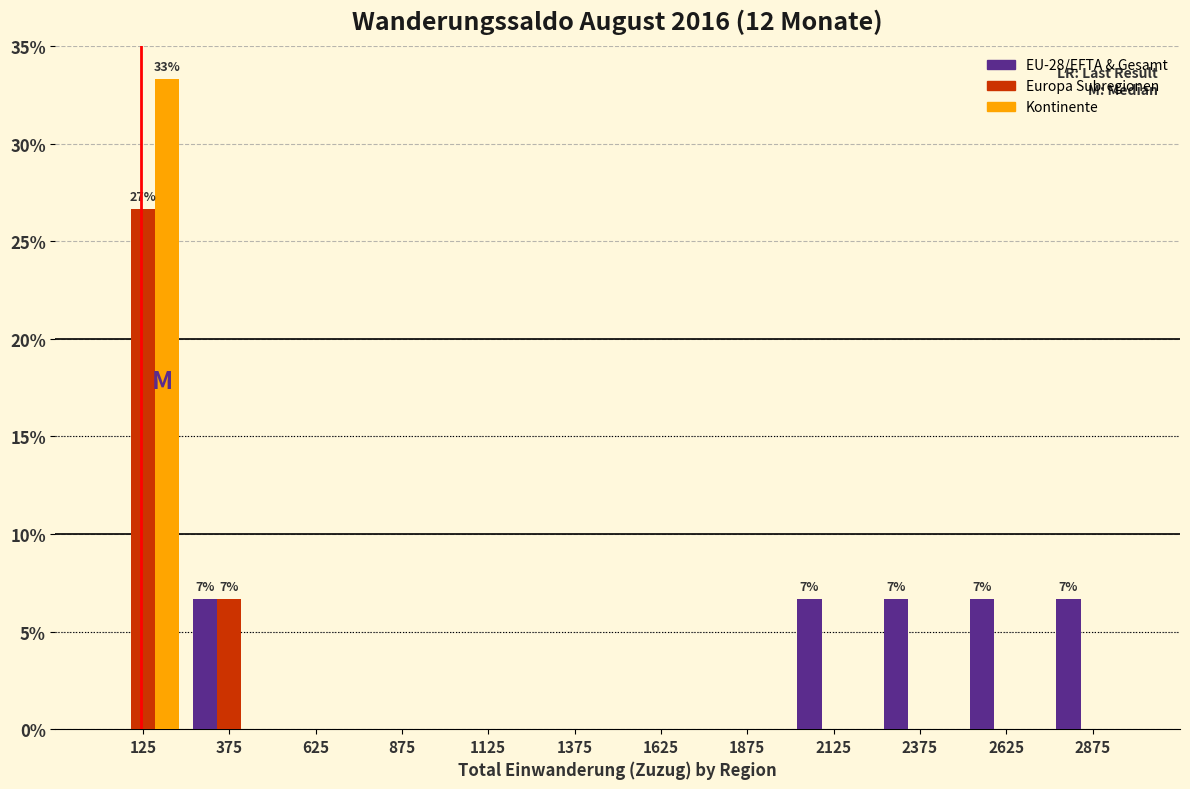

In the Kontinente series, which range on the x-axis has the tallest bar?

0 to 250